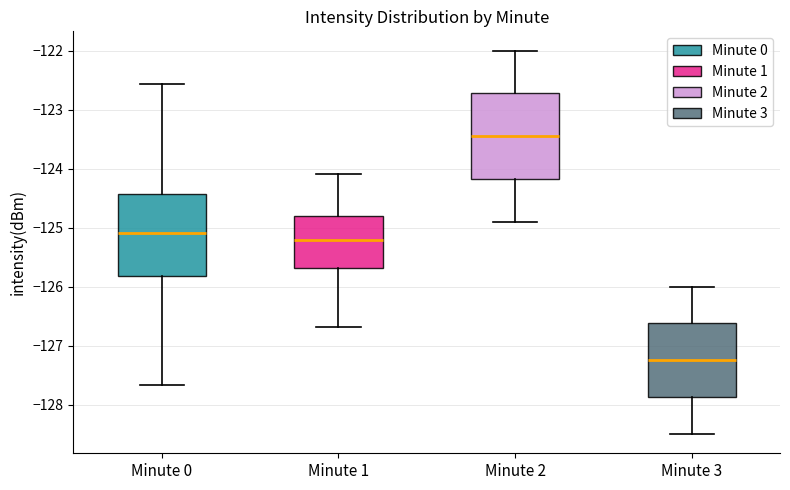

Which box's median line is the lowest?

Minute 3